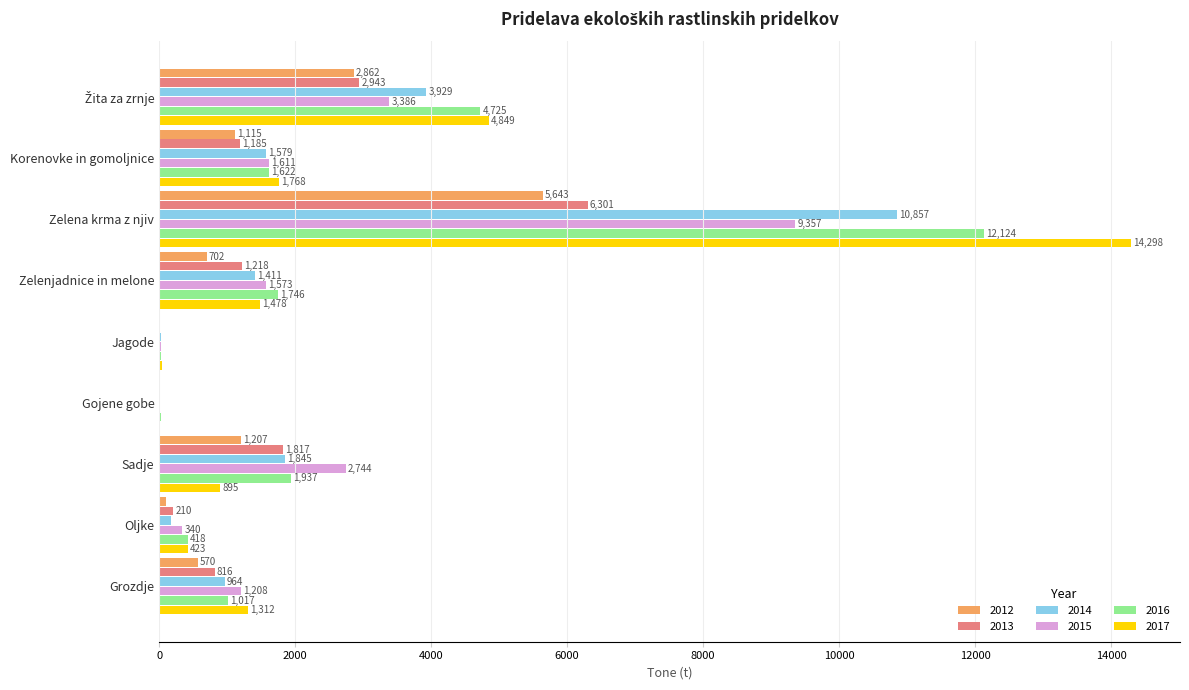

What is the average value of the 2016 series?

2626.1